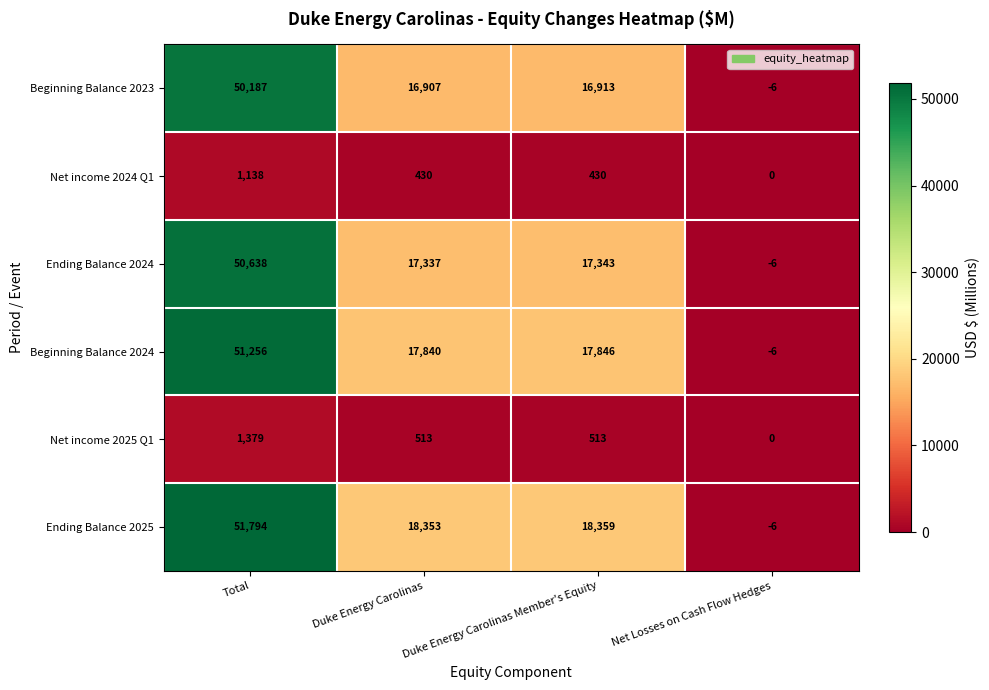

What is the total value across all series at Duke Energy Carolinas?

71380